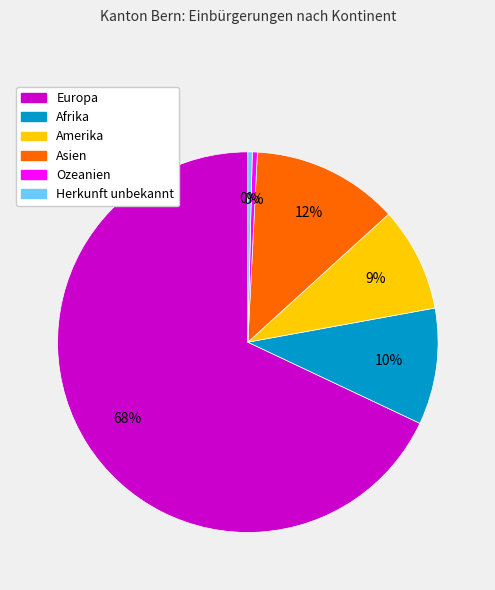

Which slice is the largest?

Europa